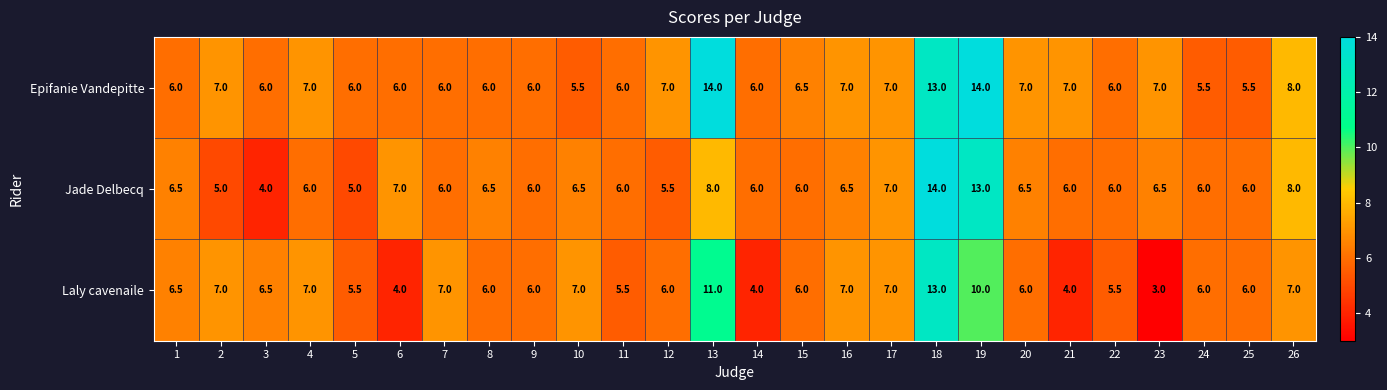

At which category is the sum across all series the highest?

18